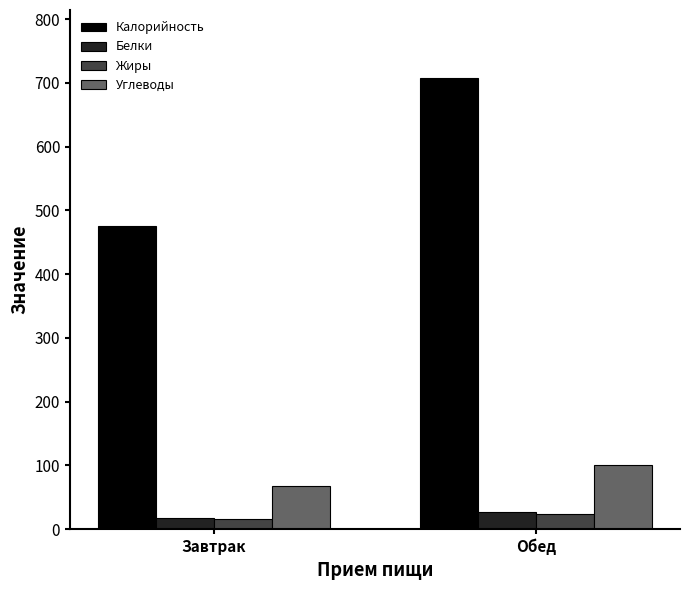

At which category does the chart reach its peak across all series?

Обед